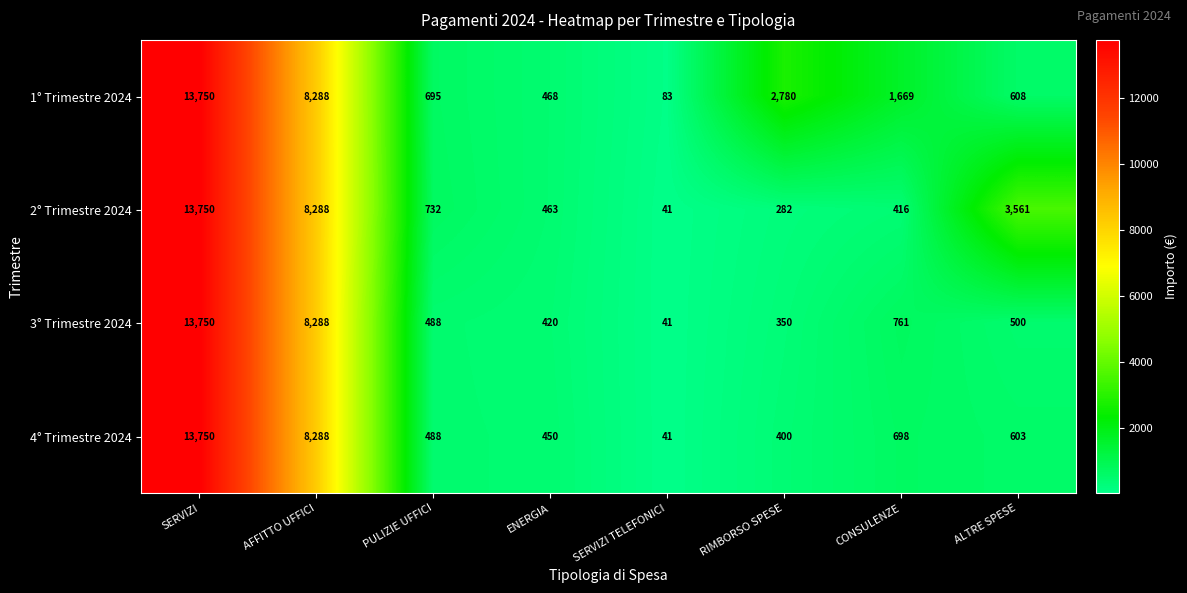

Between SERVIZI TELEFONICI and CONSULENZE, which series saw the biggest shift?

1° Trimestre 2024